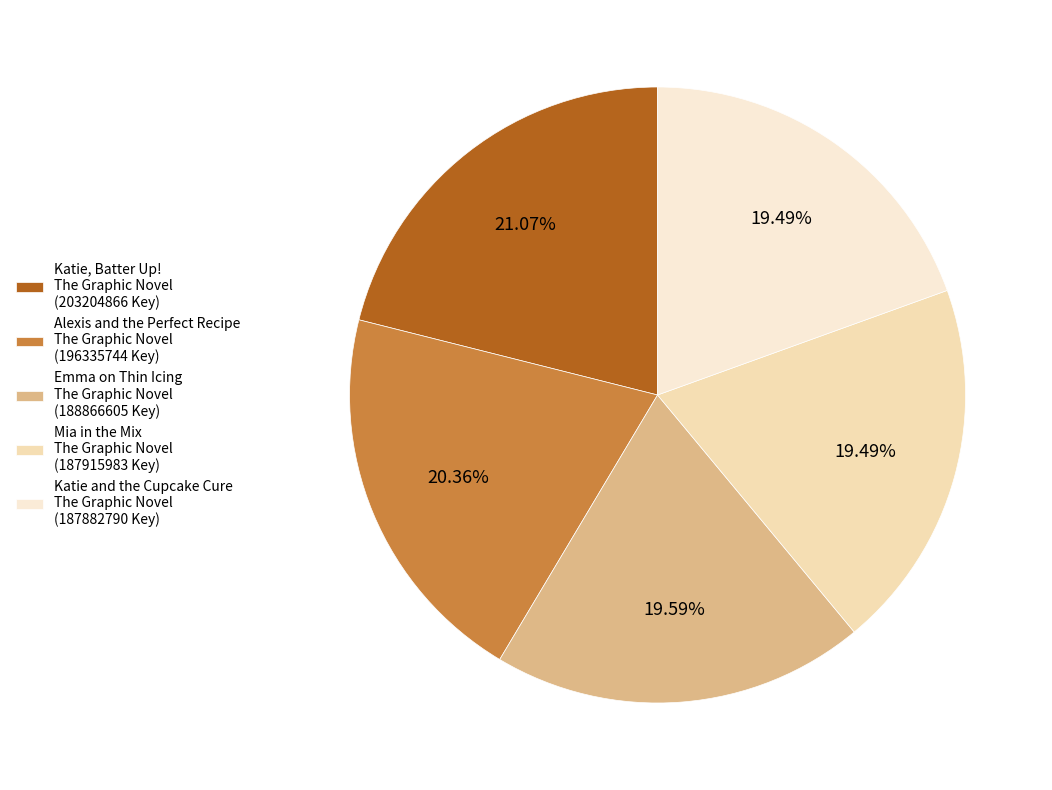

How many slices are in this pie chart?

5